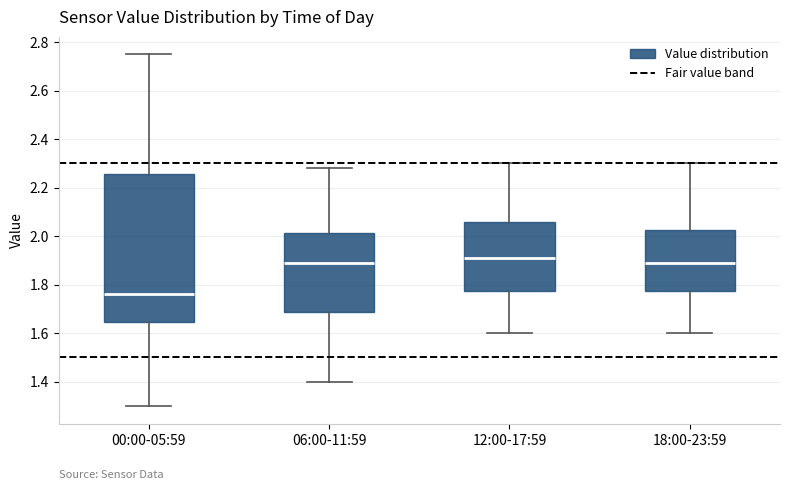

Where does the median line of the box for 00:00-05:59 sit on the y-axis? The values are not printed on the chart, so give them approximately, as read against the axis.

1.76